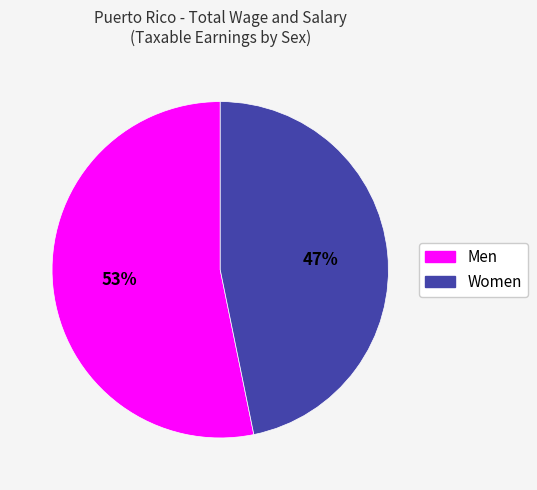

Count the number of slices in the pie.

2